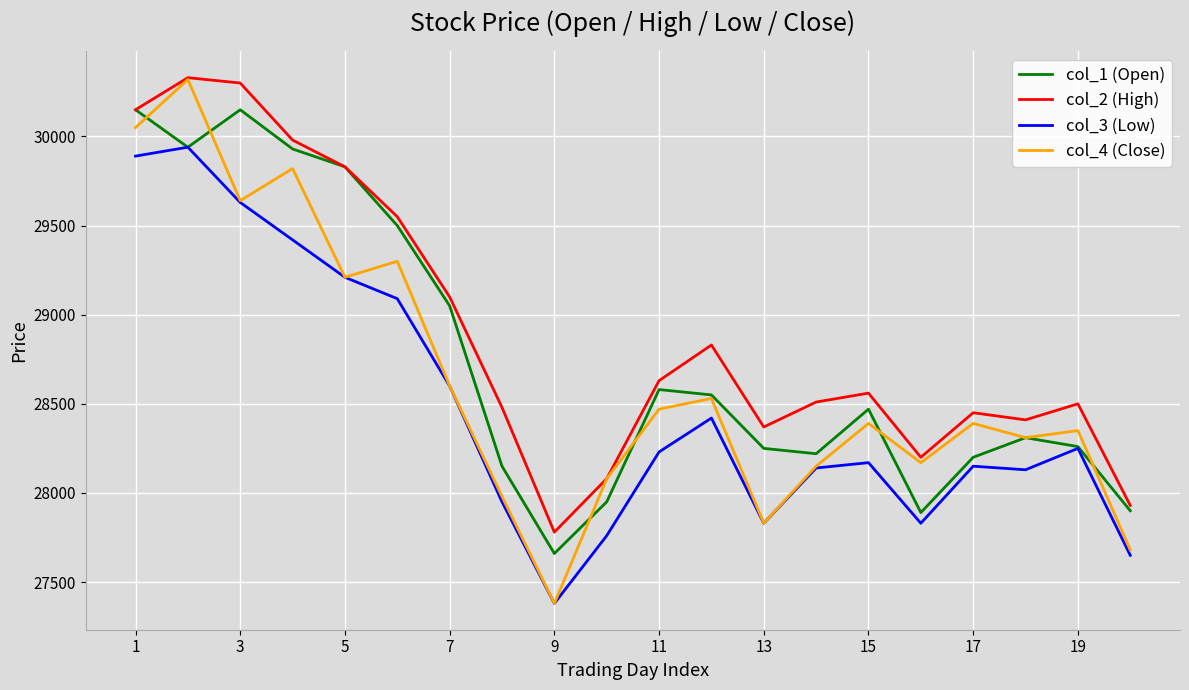

Rank the series by their average value, from highest to lowest.

col_2 (High), col_1 (Open), col_4 (Close), col_3 (Low)